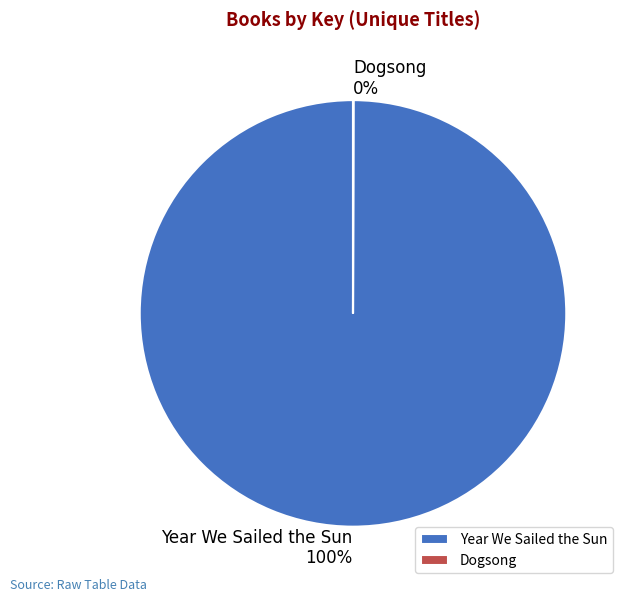

To the nearest percent, what percentage of the pie is Year We Sailed the Sun?

100%